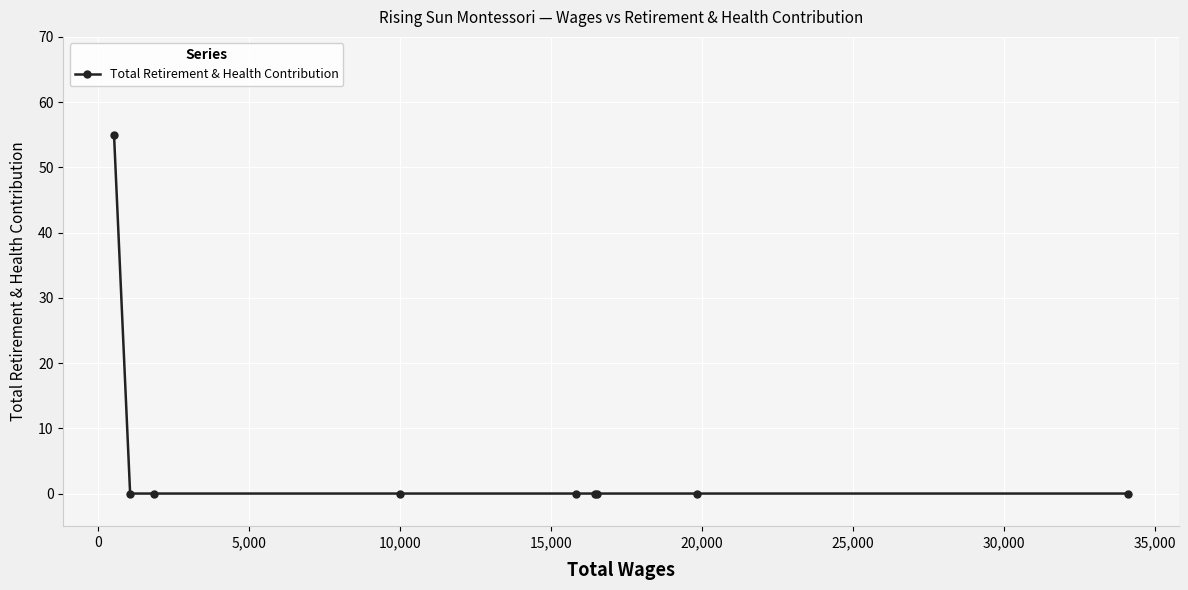

What is the greatest value displayed?

55